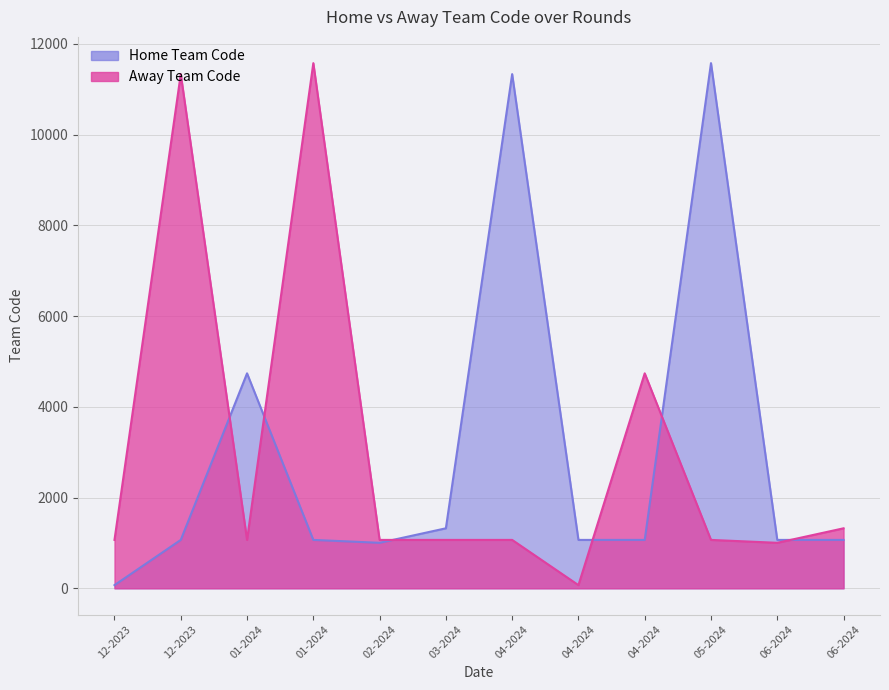

Does the chart display data point markers on the line(s)?

No